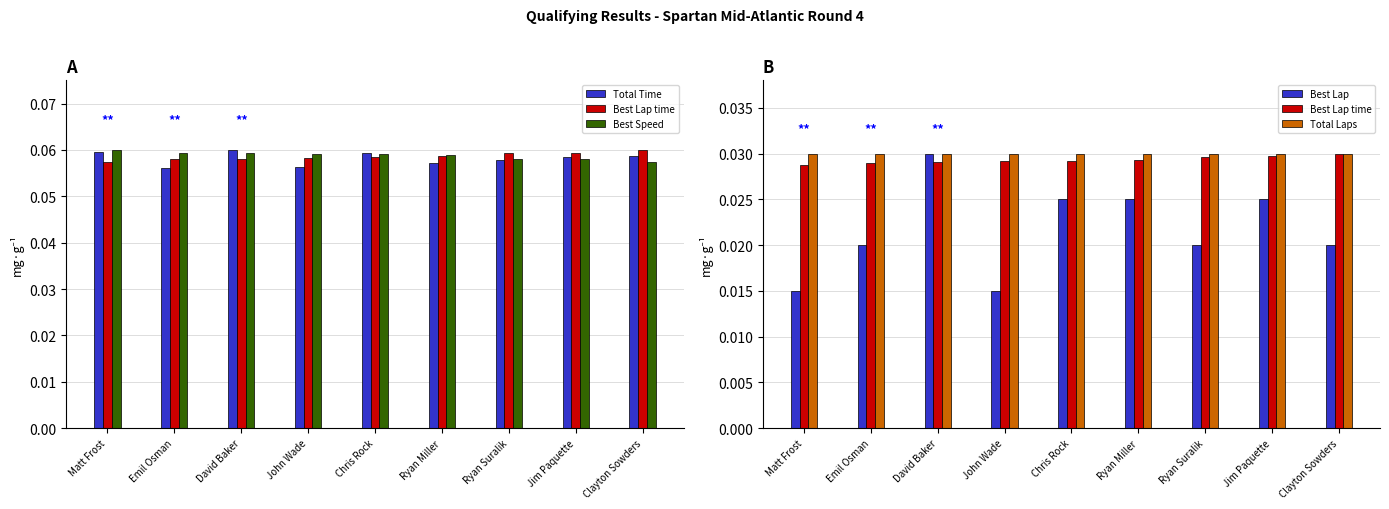

Reading right to left, transcribe all the data shown in this chart.

Total Time: Clayton Sowders=0.1	Jim Paquette=0.1	Ryan Suralik=0.1	Ryan Miller=0.1	Chris Rock=0.1	John Wade=0.1	David Baker=0.1	Emil Osman=0.1	Matt Frost=0.1
Best Lap time: Clayton Sowders=0.0	Jim Paquette=0.0	Ryan Suralik=0.0	Ryan Miller=0.0	Chris Rock=0.0	John Wade=0.0	David Baker=0.0	Emil Osman=0.0	Matt Frost=0.0
Best Speed: Clayton Sowders=0.1	Jim Paquette=0.1	Ryan Suralik=0.1	Ryan Miller=0.1	Chris Rock=0.1	John Wade=0.1	David Baker=0.1	Emil Osman=0.1	Matt Frost=0.1
Best Lap: Clayton Sowders=0.0	Jim Paquette=0.0	Ryan Suralik=0.0	Ryan Miller=0.0	Chris Rock=0.0	John Wade=0.0	David Baker=0.0	Emil Osman=0.0	Matt Frost=0.0
Total Laps: Clayton Sowders=0.0	Jim Paquette=0.0	Ryan Suralik=0.0	Ryan Miller=0.0	Chris Rock=0.0	John Wade=0.0	David Baker=0.0	Emil Osman=0.0	Matt Frost=0.0